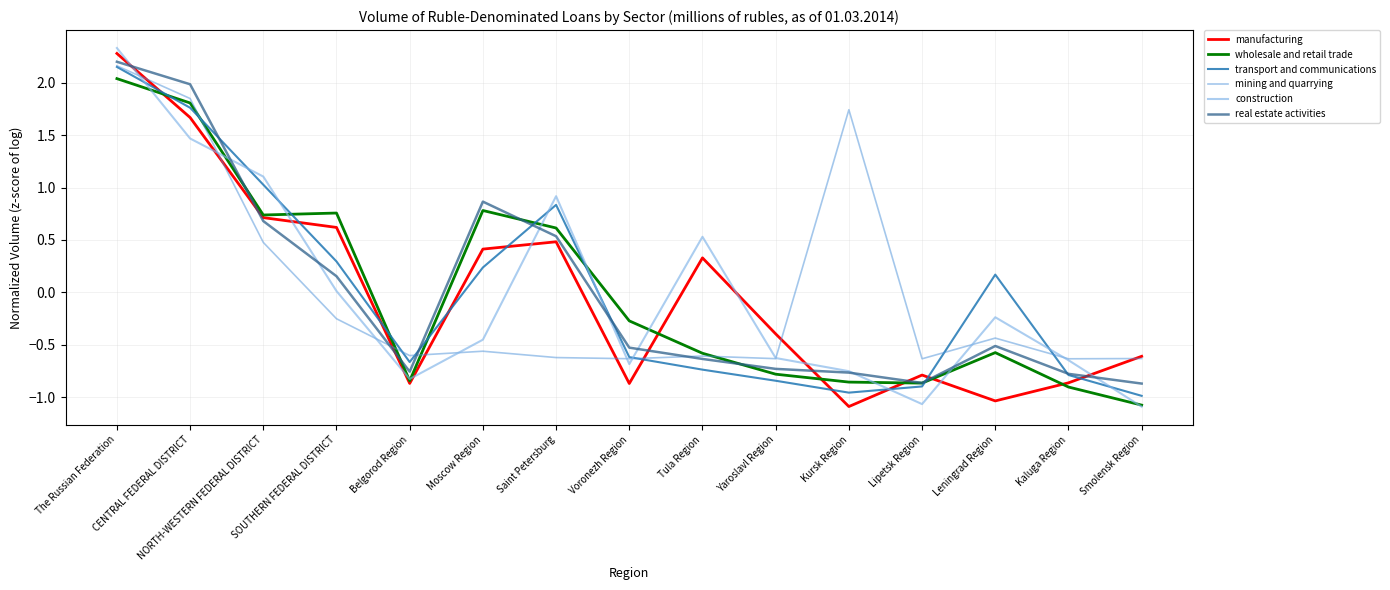

The wholesale and retail trade series shows 0.3 at NORTH-WESTERN FEDERAL DISTRICT. True or false?

False